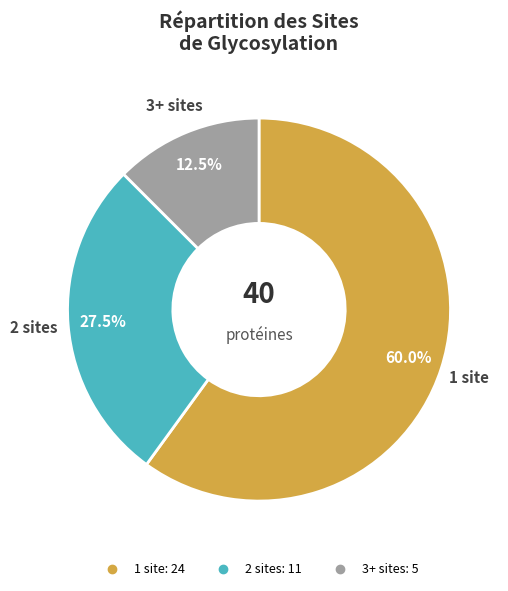

Does any single category account for the majority?

Yes